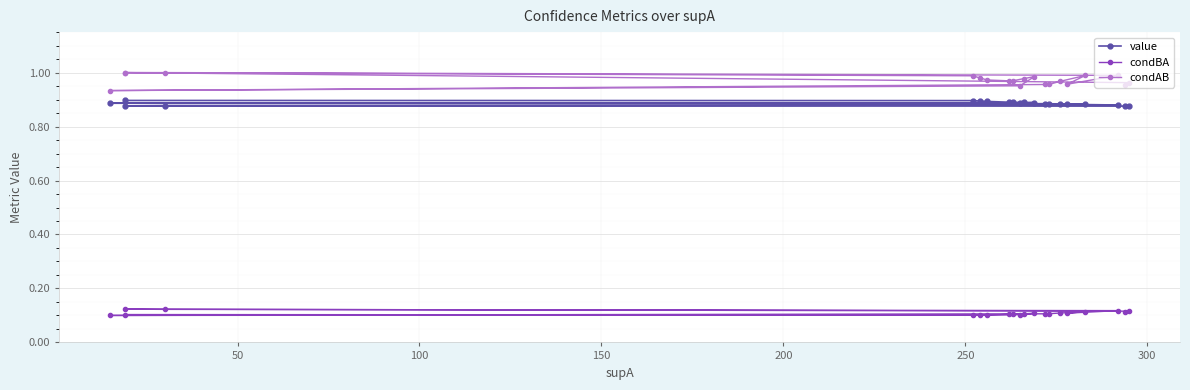

How many condBA values are between 0 and 1?

20